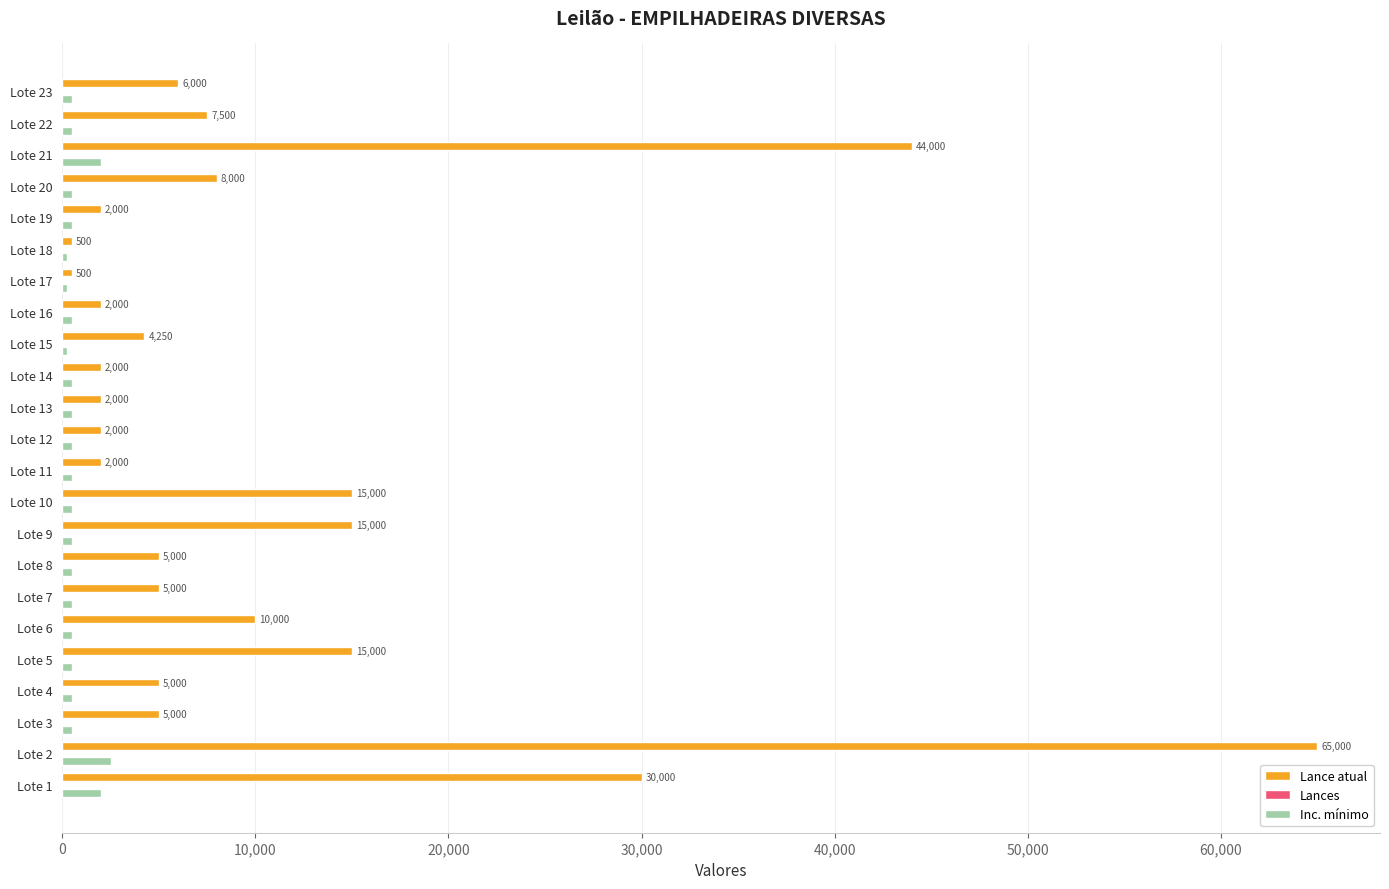

What is the greatest value displayed?

65000